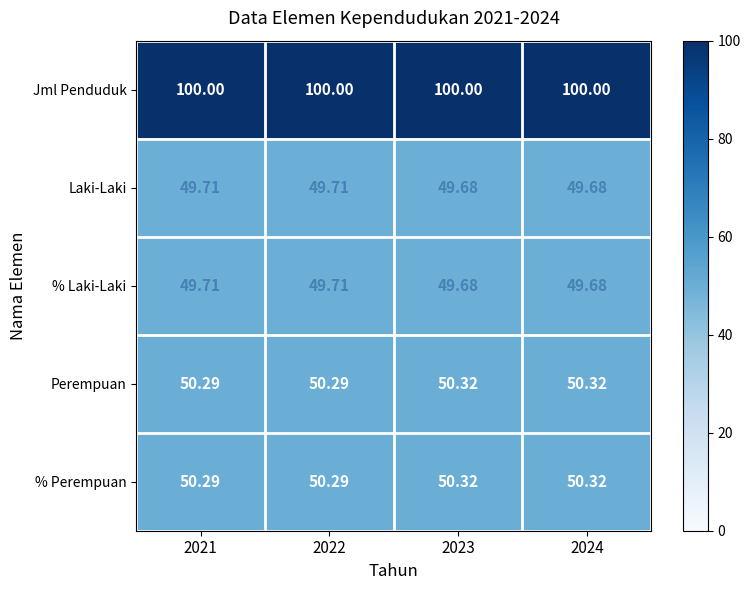

Count the number of categories in the chart.

4